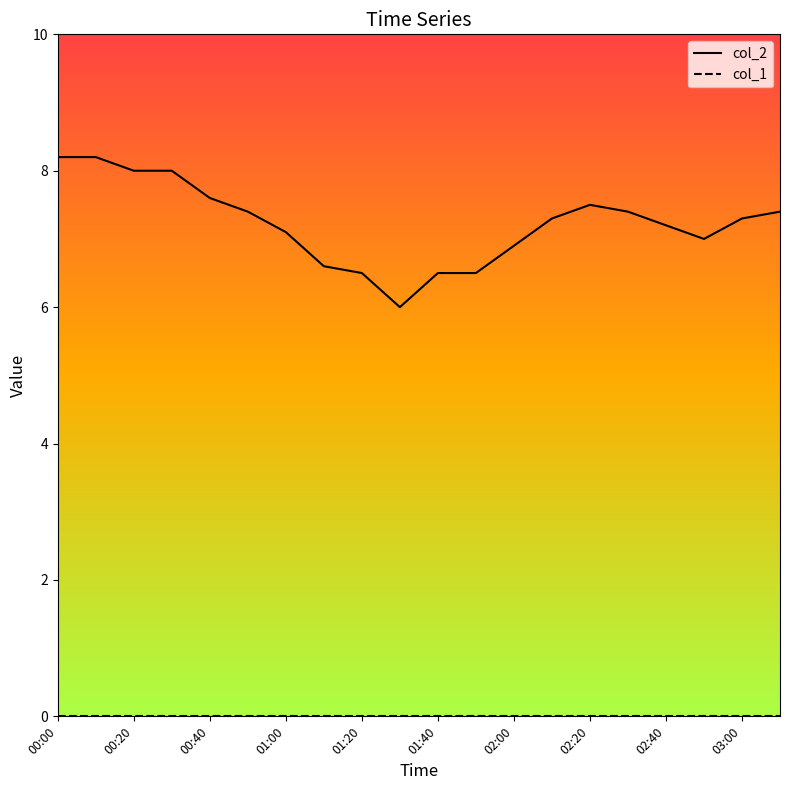

In col_2, how many points are lower than both neighbors (excluding endpoints)?

2